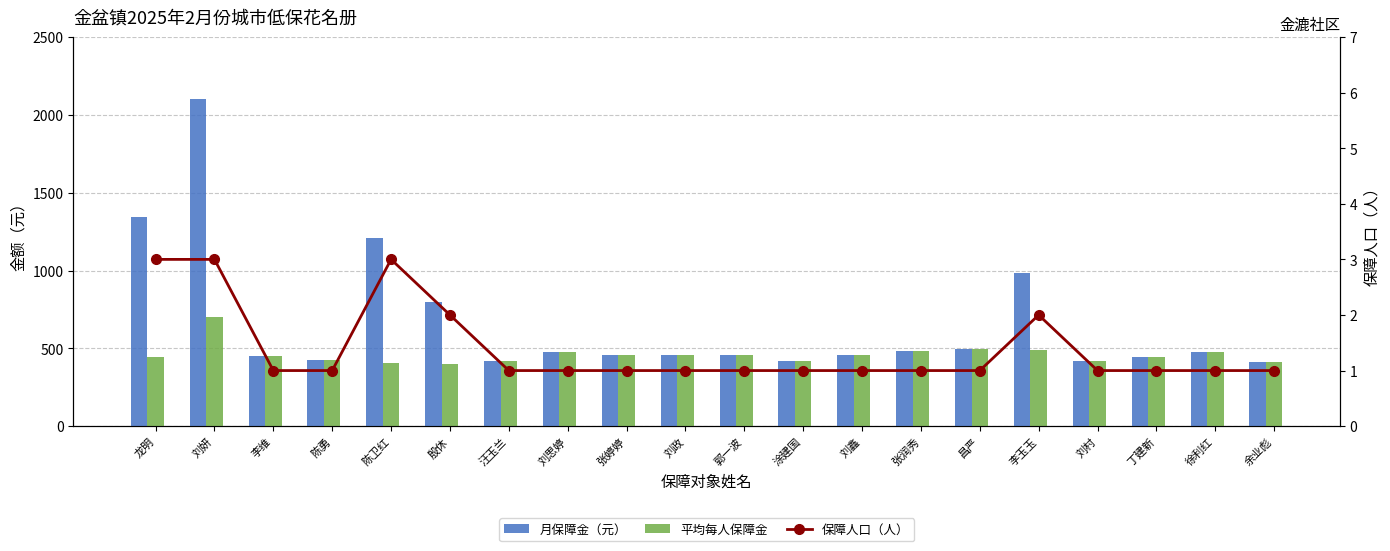

How many data points does each series have?

20